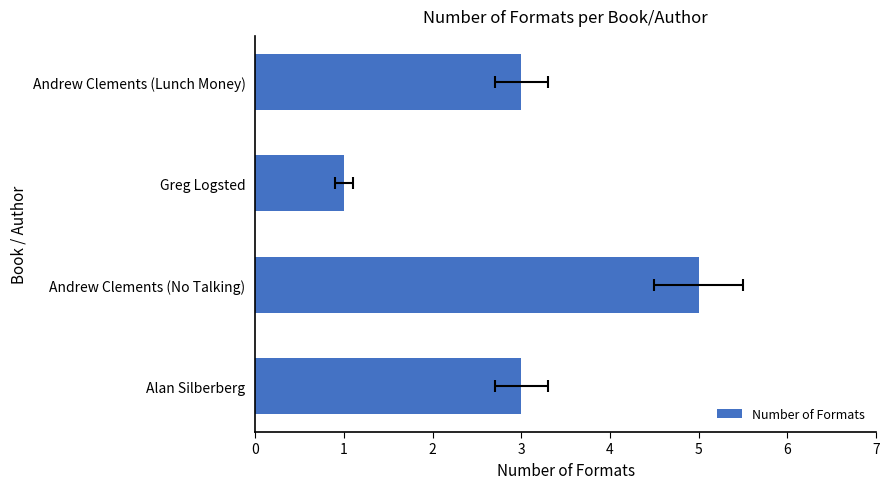

What is the difference between the values at Greg Logsted and Andrew Clements (No Talking)?

4